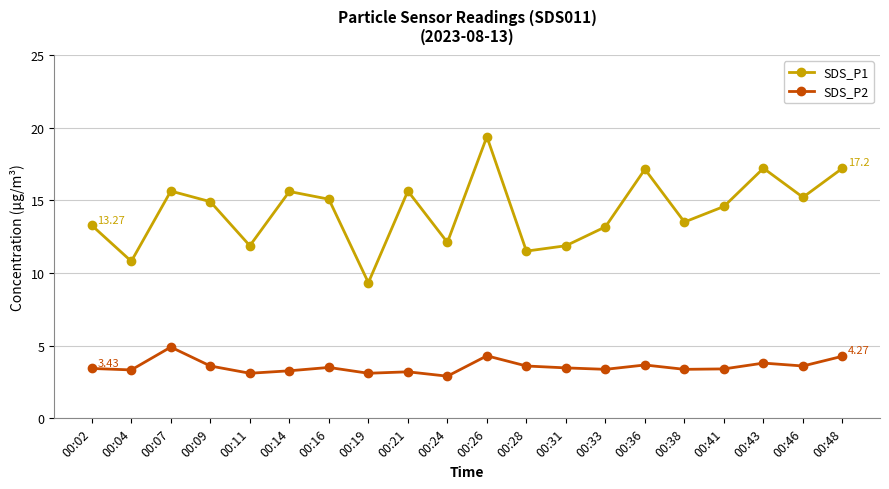

The value of SDS_P2 at 00:19 is 3.1. True or false?

True